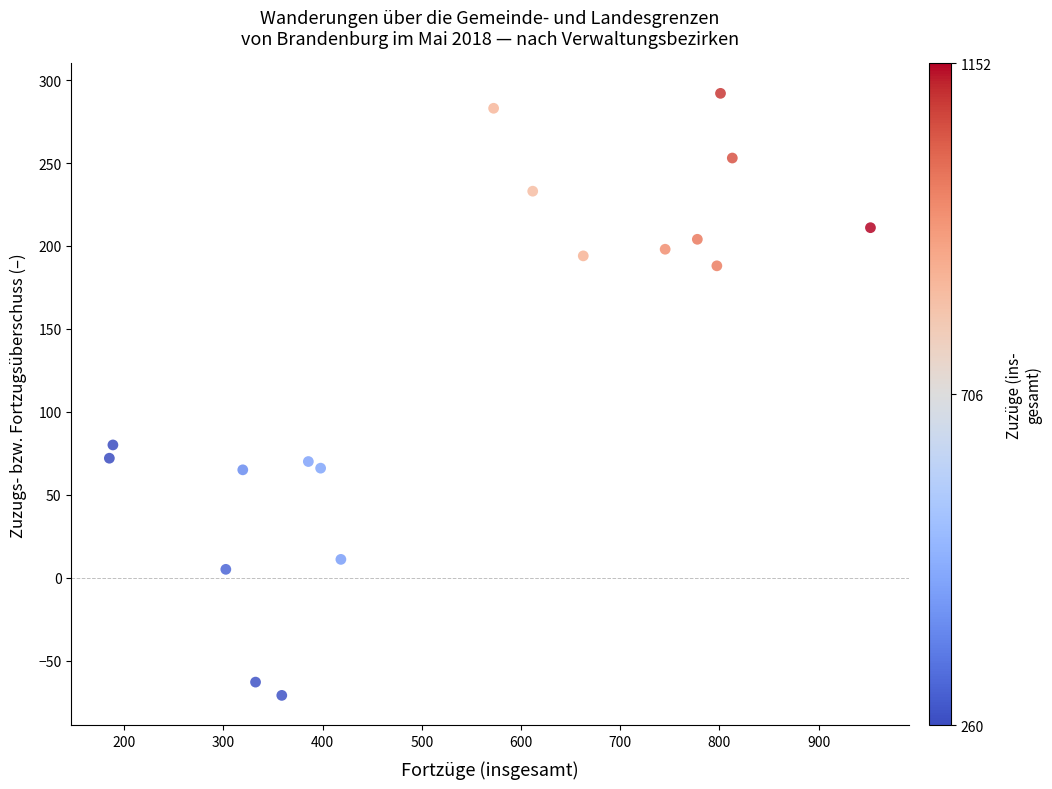

What Y value in the scatter plot is closest to 110?

80